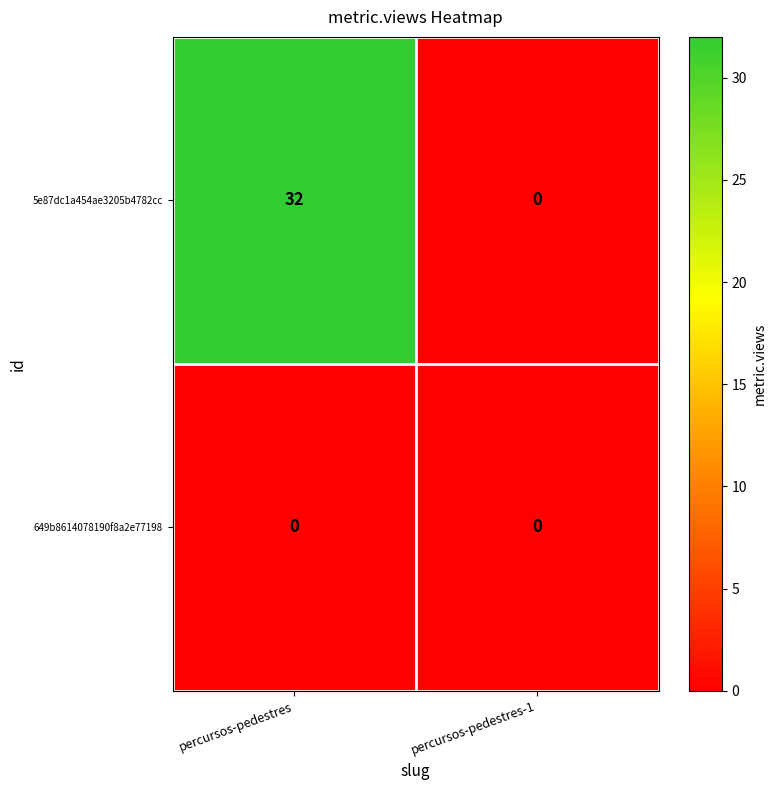

Reading right to left, list all the values displayed in this chart.

5e87dc1a454ae3205b4782cc: 0	32
649b8614078190f8a2e77198: 0	0